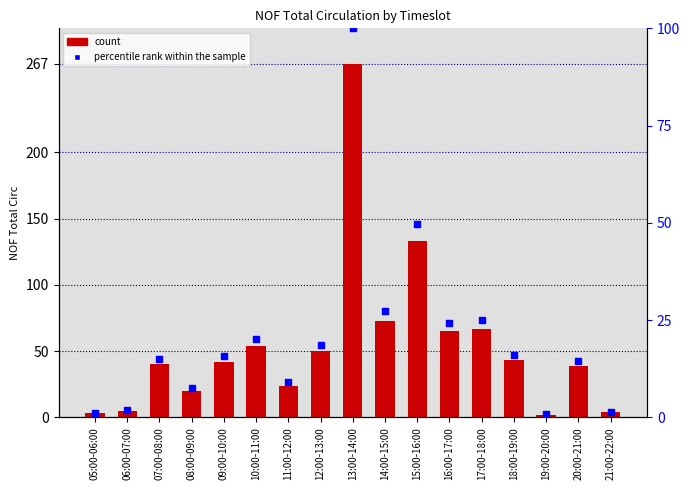

Which series reaches the maximum Y coordinate?

NOF Total Circ